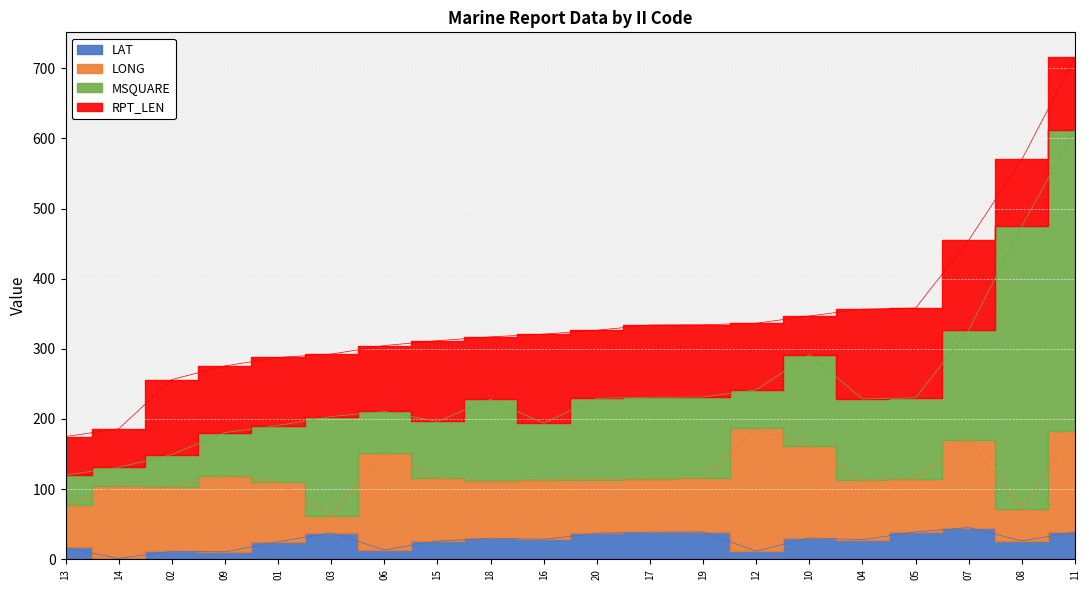

Reading right to left, list all the values displayed in this chart.

LAT: 20=37.2	19=39.0	18=30.0	17=38.6	16=28.5	15=25.9	14=1.2	13=16.8	12=11.6	11=38.8	10=30.4	09=10.5	08=26.3	07=45.2	06=13.4	05=39.0	04=28.0	03=37.9	02=11.6	01=24.9
LONG: 20=76.3	19=76.4	18=81.1	17=76.4	16=84.5	15=89.7	14=103.8	13=60.2	12=174.9	11=144.7	10=130.5	09=108.2	08=45.8	07=124.8	06=138.3	05=75.2	04=84.6	03=23.6	02=91.6	01=84.8
MSQUARE: 20=116.0	19=116.0	18=117.0	17=116.0	16=81.0	15=81.0	14=26.0	13=43.0	12=55.0	11=429.0	10=131.0	09=62.0	08=403.0	07=157.0	06=59.0	05=116.0	04=116.0	03=142.0	02=46.0	01=81.0
RPT_LEN: 20=97.0	19=103.0	18=89.0	17=103.0	16=127.0	15=115.0	14=55.0	13=55.0	12=95.0	11=103.0	10=55.0	09=95.0	08=95.0	07=128.0	06=94.0	05=128.0	04=128.0	03=89.0	02=107.0	01=97.0